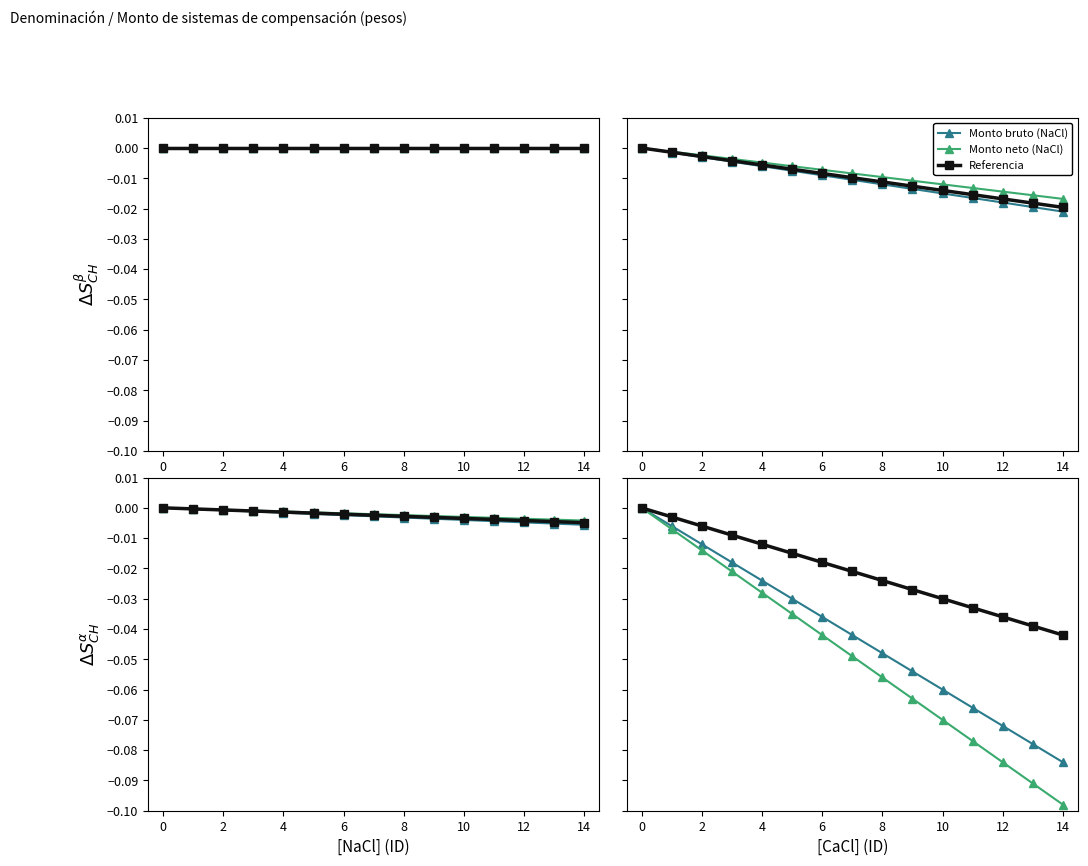

Count the number of categories in the chart.

15